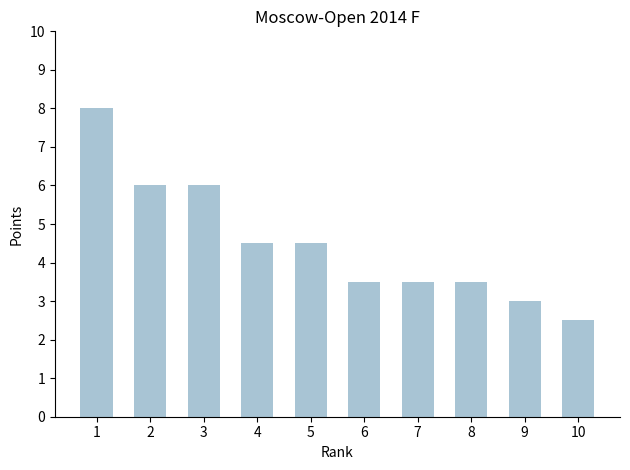

The value at 5 is 4.5. True or false?

True